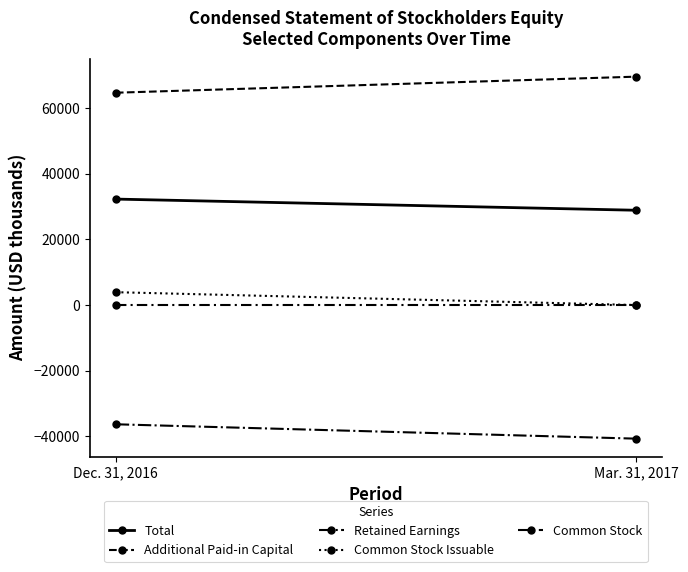

At which category does the chart reach its minimum across all series?

Mar. 31, 2017